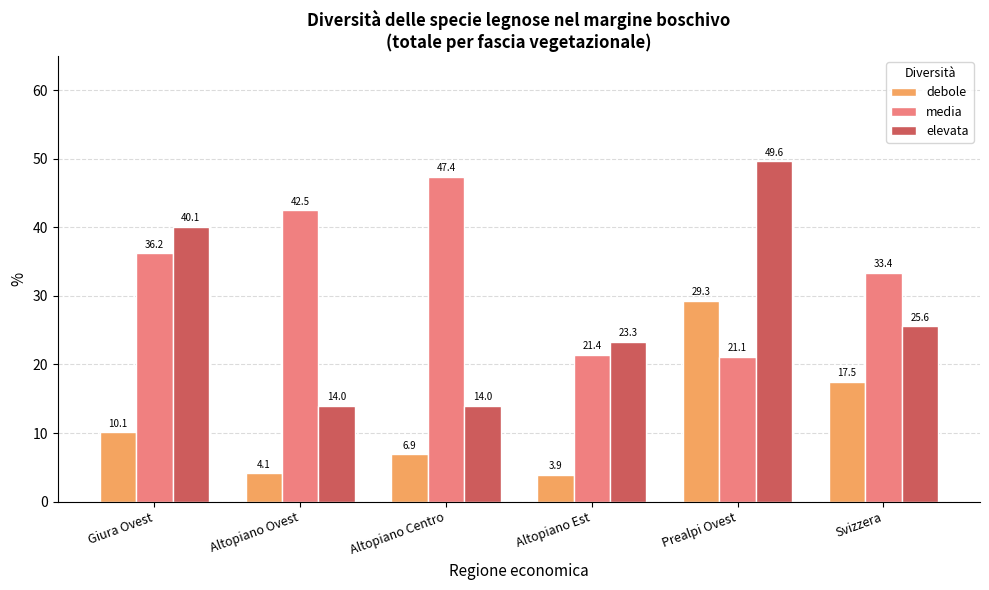

The value of elevata at Svizzera is 15.0. True or false?

False